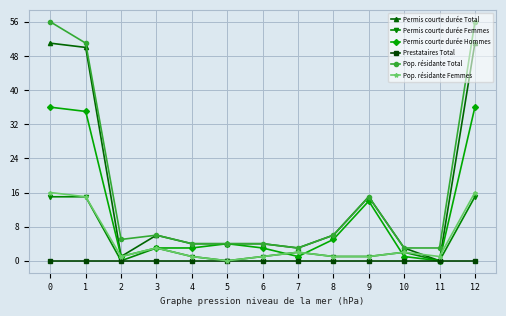

What is the maximum value shown in the chart?

56